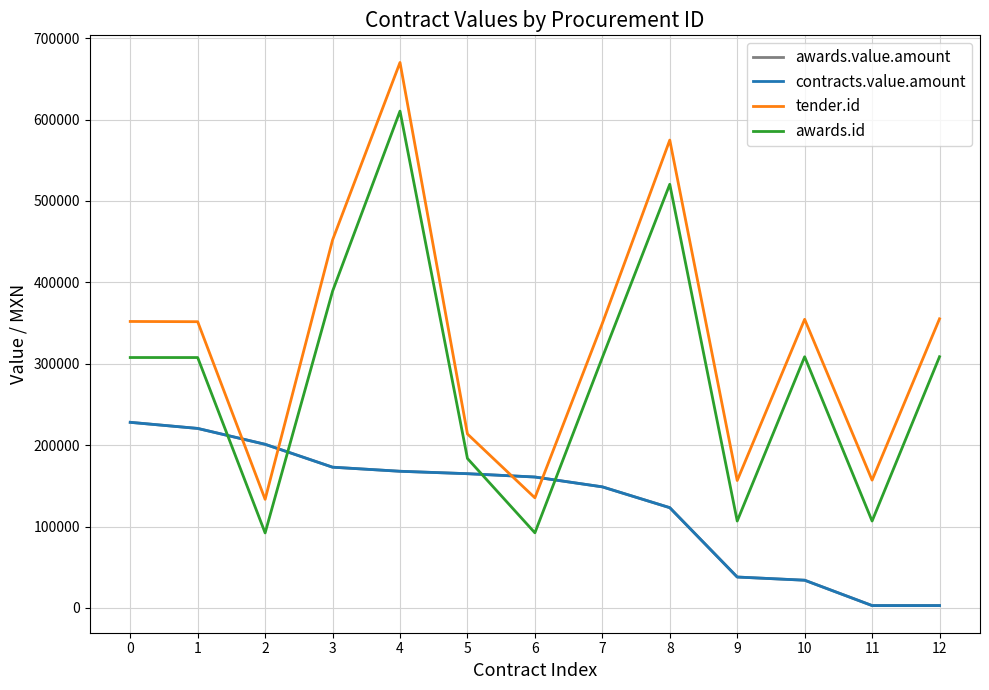

Which series has the largest range (max minus min)?

tender.id